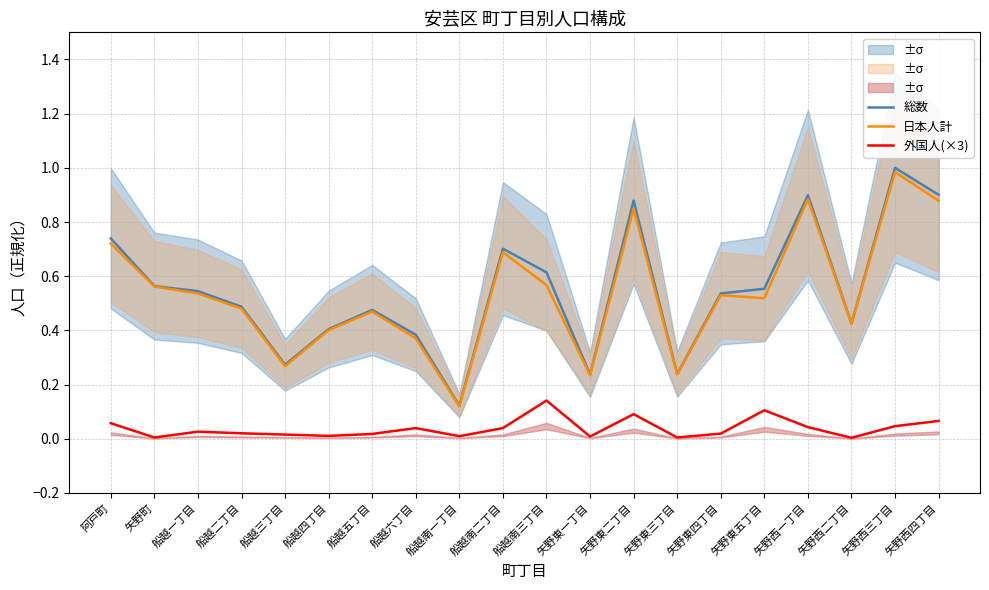

Which category has the lowest value in the 日本人計 series?

船越南一丁目